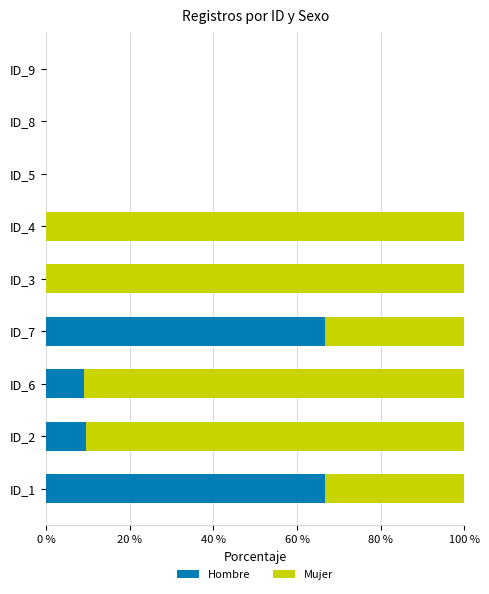

What is the total value across all series at ID_7?

100.0